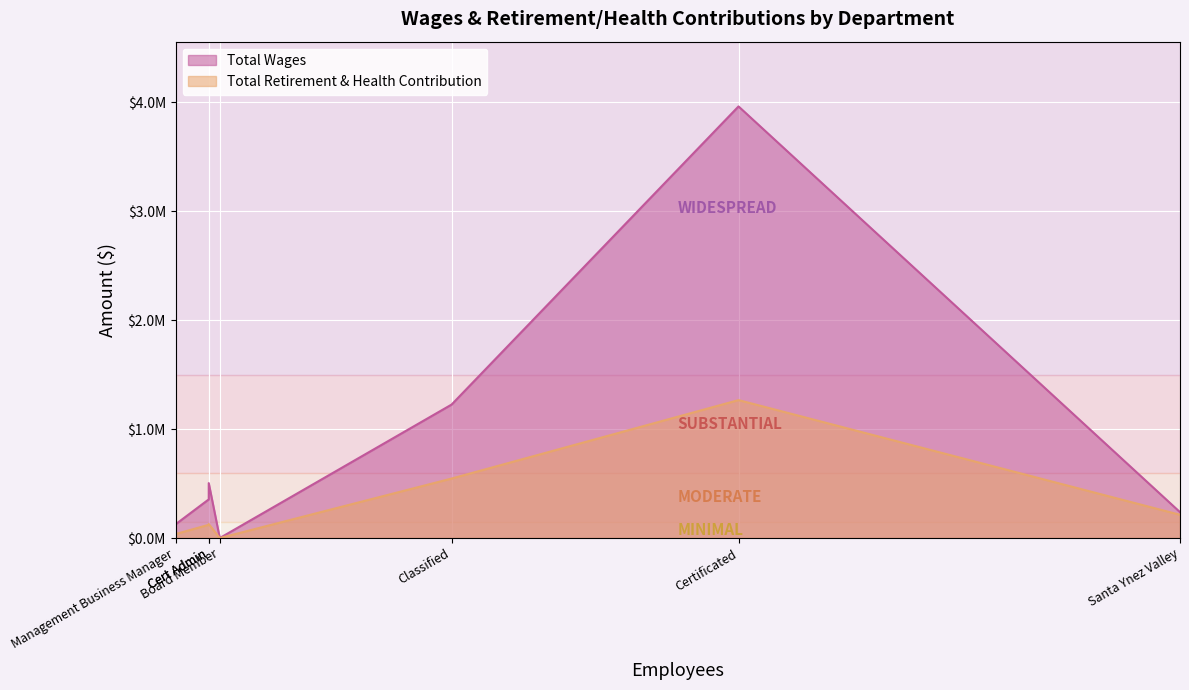

Which series changed the most between Certificated and Classified?

Total Wages